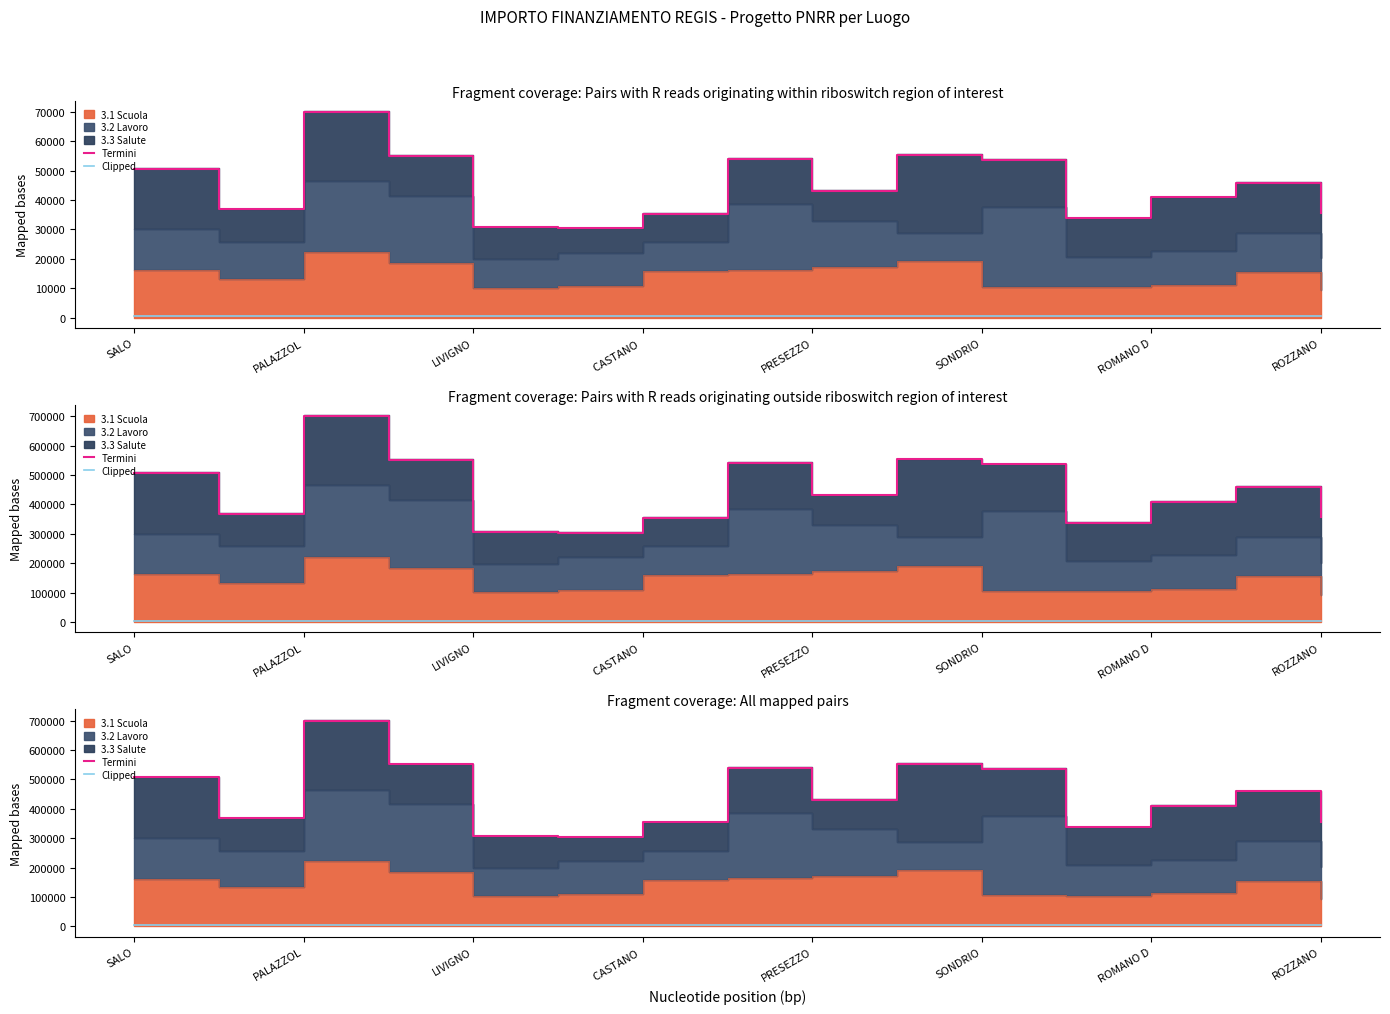

What is the difference between the second highest and second lowest values in the Termini series?

246452.7